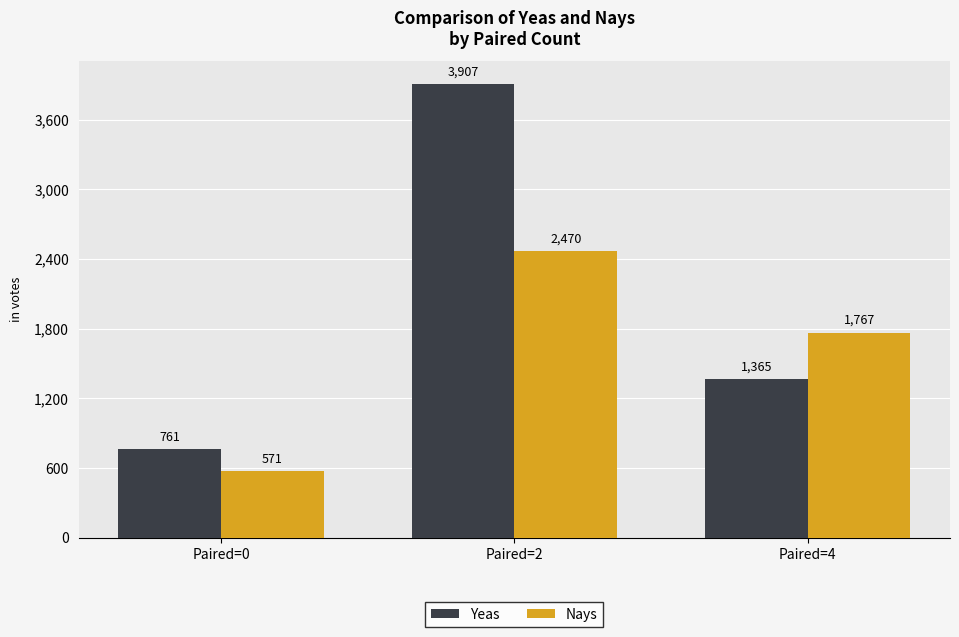

What is the average value of the Yeas series?

2011